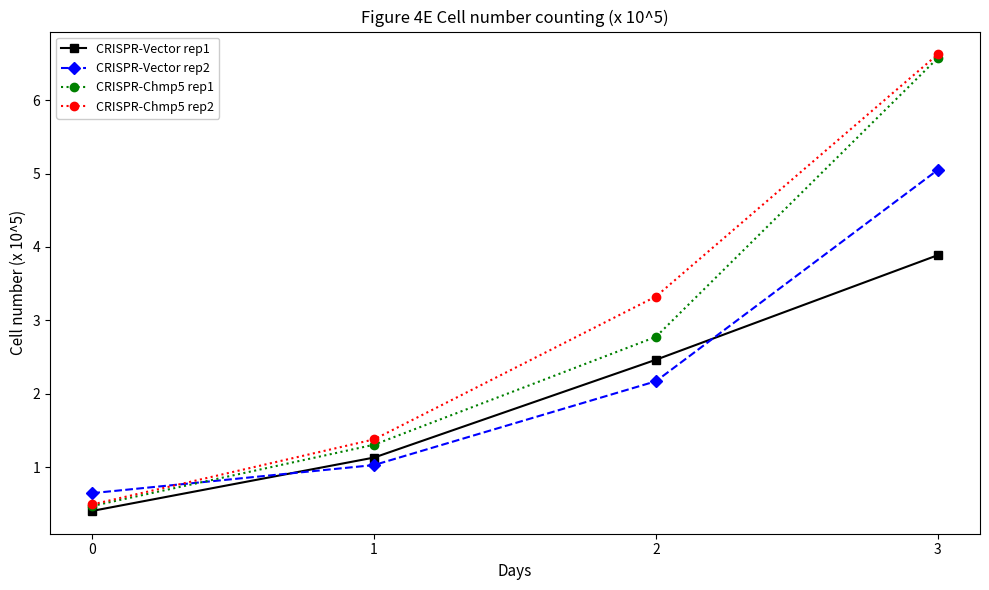

What is the sum of the CRISPR-Vector rep2 values at 2 and 0?

2.8